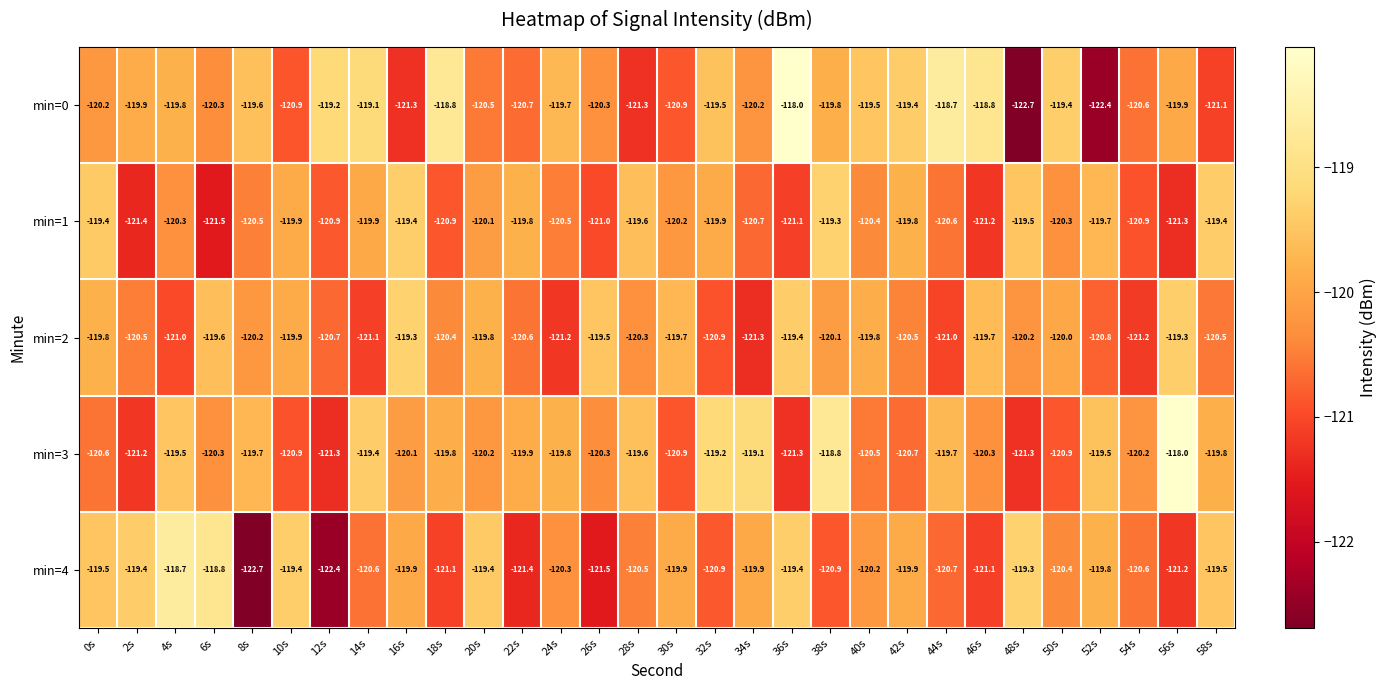

The min=3 series shows -213.0 at 48s. True or false?

False